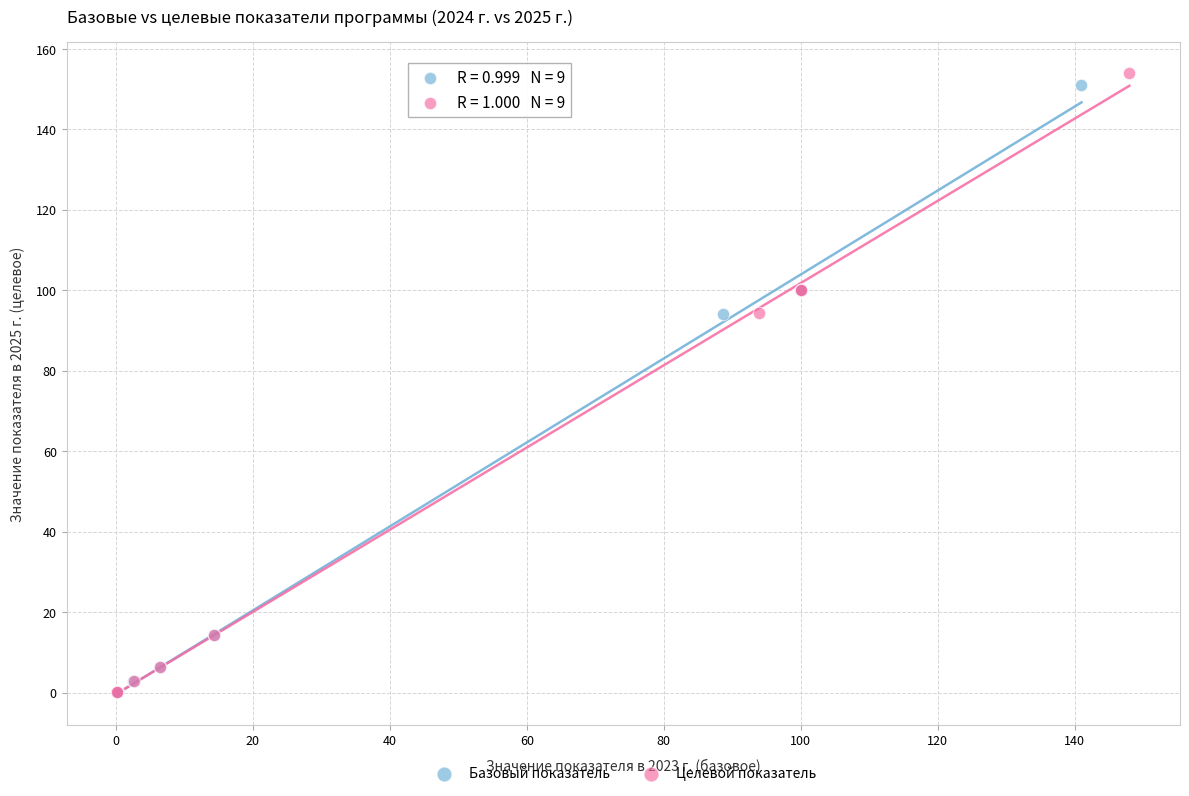

Which series reaches the maximum Y coordinate?

Целевой показатель